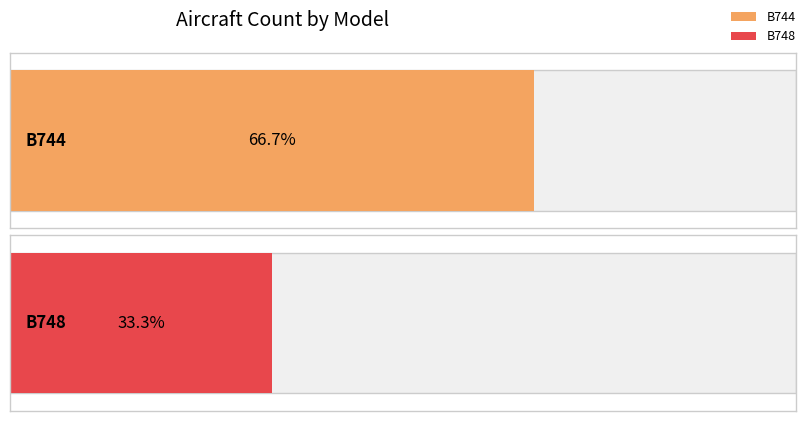

Is it true that GTI56 equals 1 at B748?

False